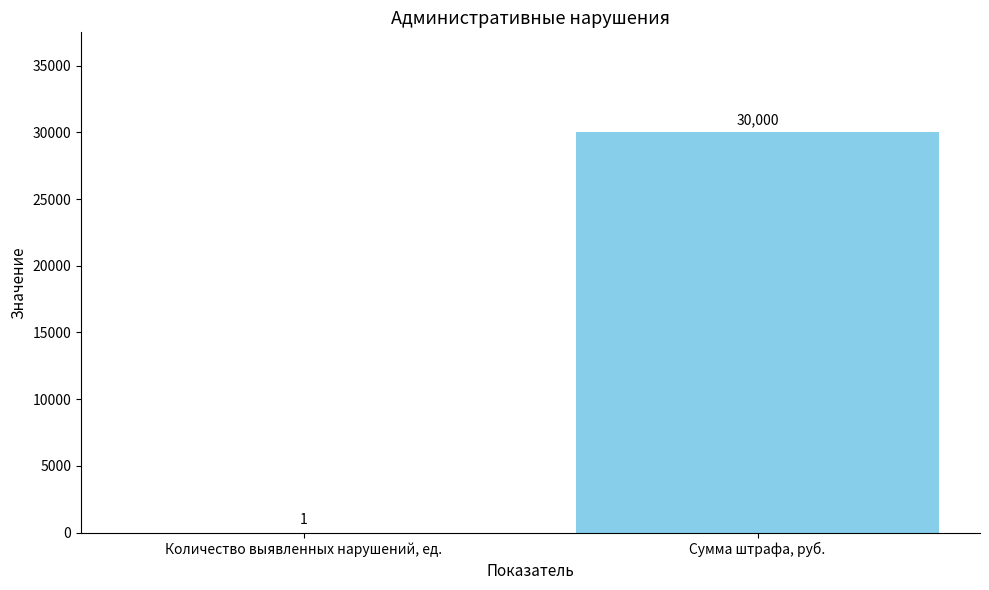

Which has a higher value, Сумма штрафа, руб. or Количество выявленных нарушений, ед.?

Сумма штрафа, руб.